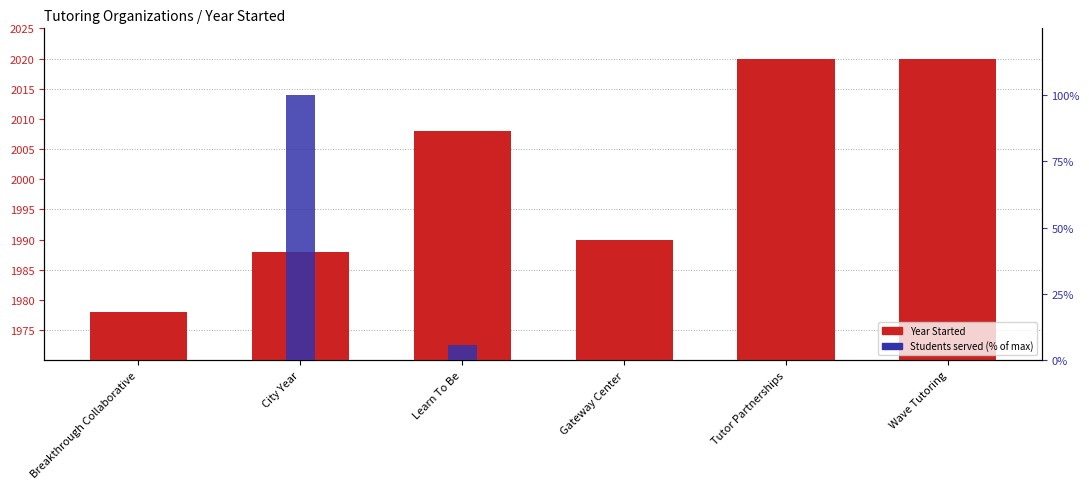

List the labels in order of Year Started value, smallest first.

Breakthrough Collaborative, City Year, Gateway Center, Learn To Be, Tutor Partnerships, Wave Tutoring